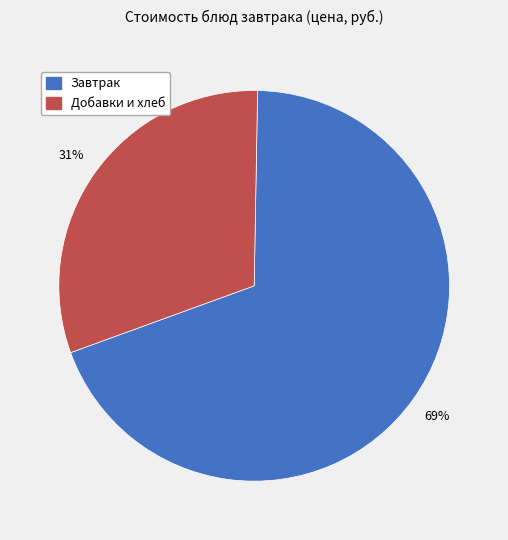

Does any single category account for the majority?

Yes